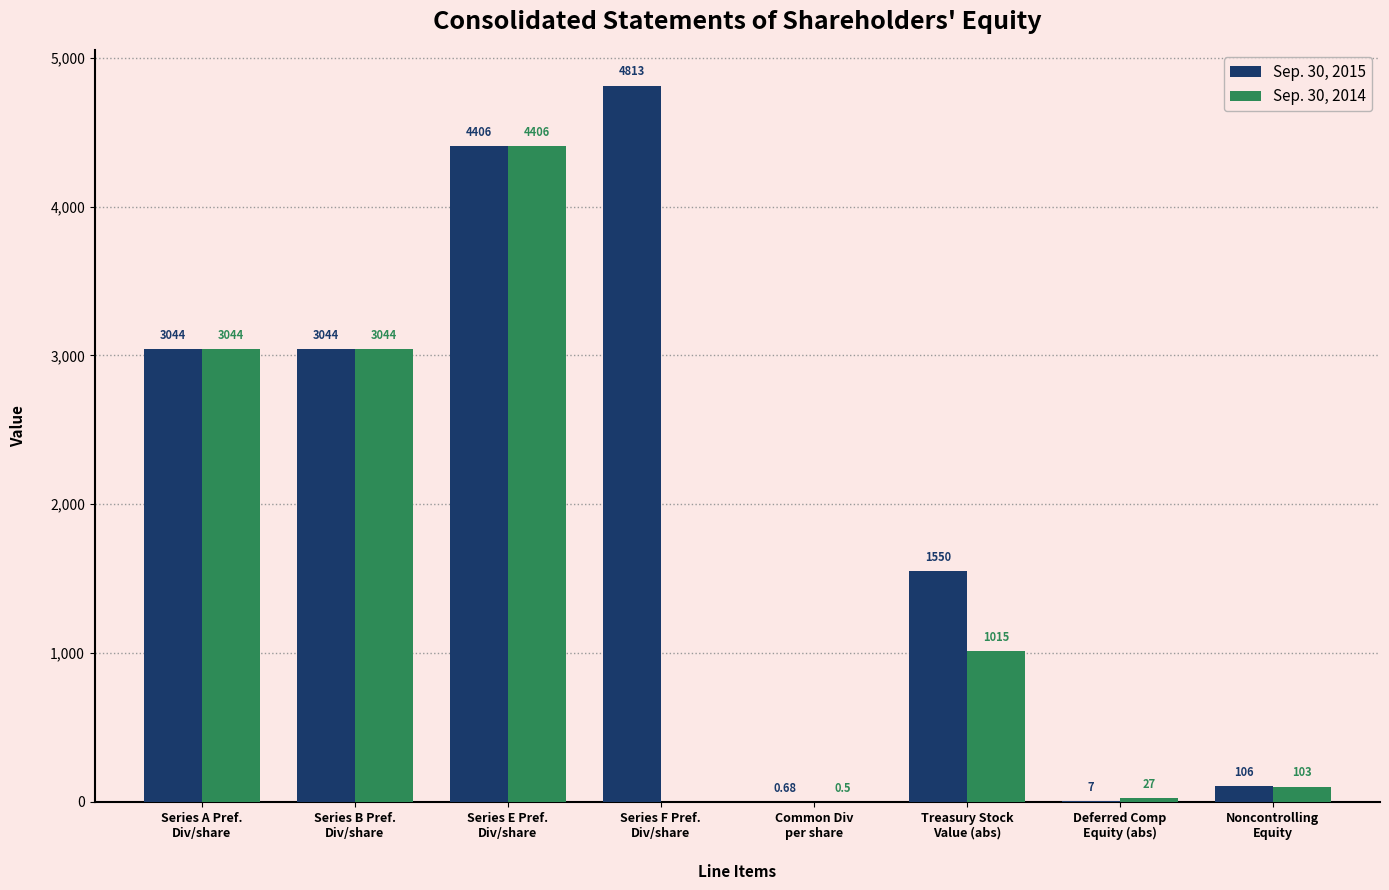

What is the total value across all series at Noncontrolling
Equity?

209.0